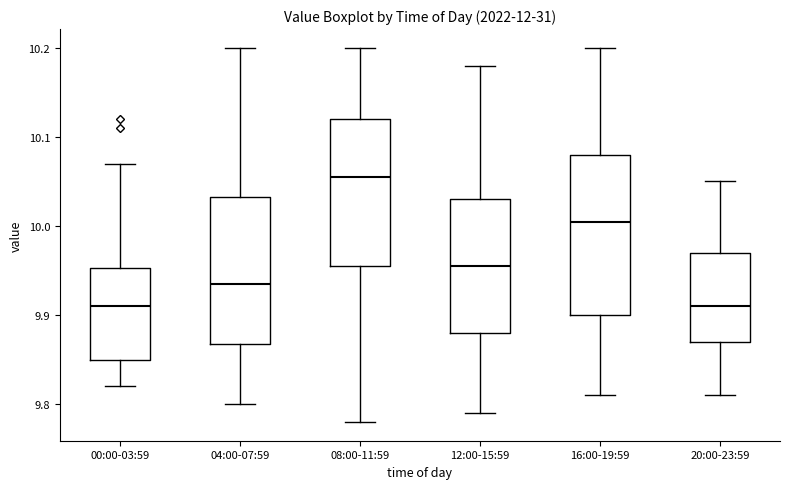

Where does the upper whisker of the box for 00:00-03:59 end on the y-axis? The values are not printed on the chart, so give them approximately, as read against the axis.

10.07